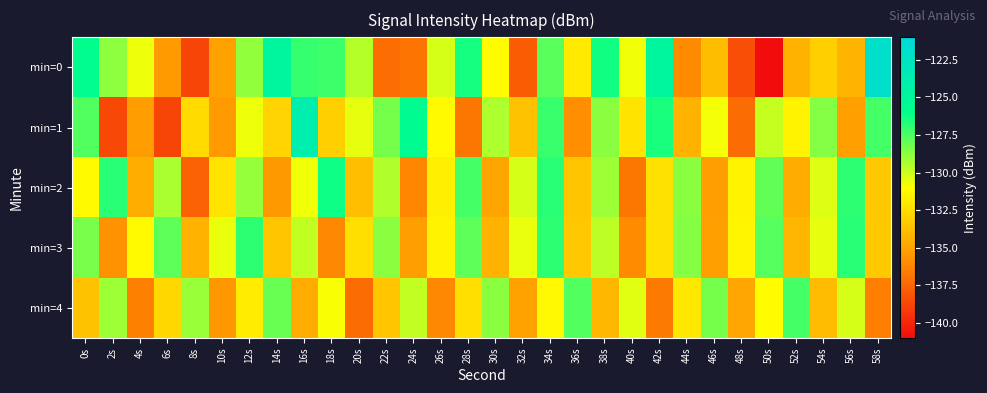

What is the total value across all series at 12s?

-647.0